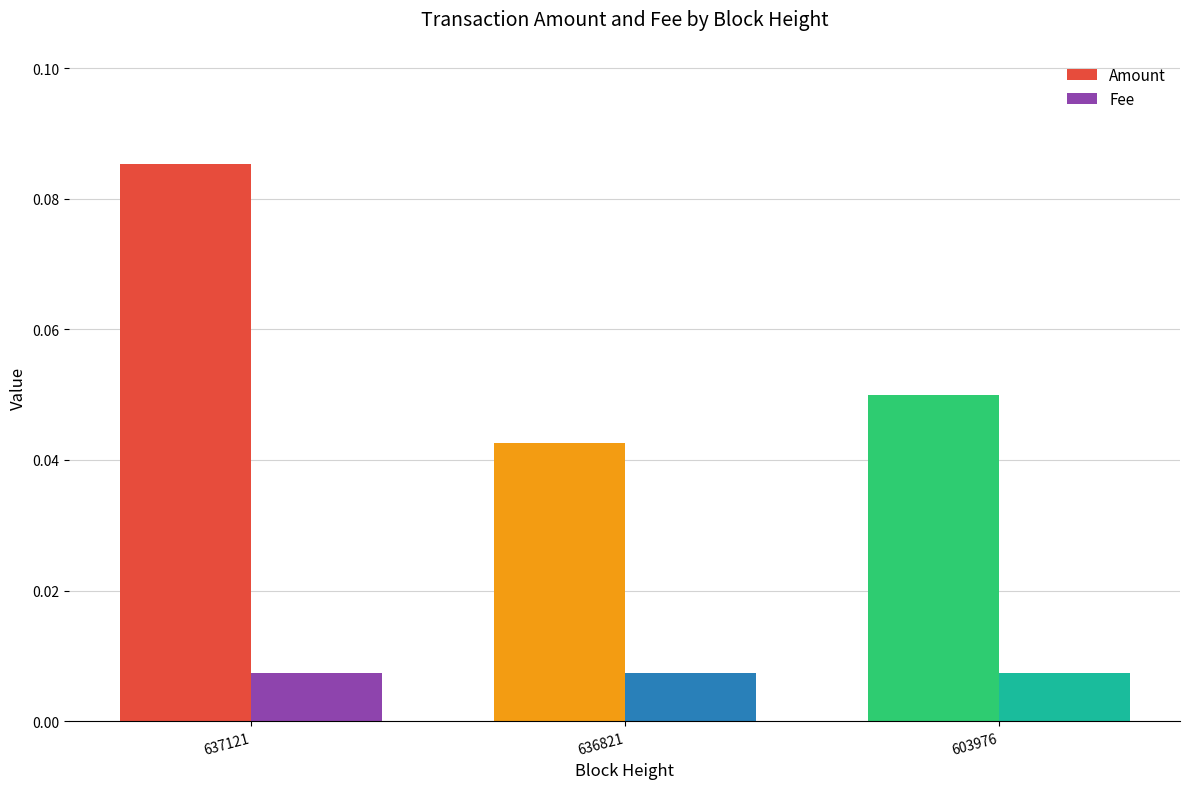

Which series has the largest total across all categories?

Amount